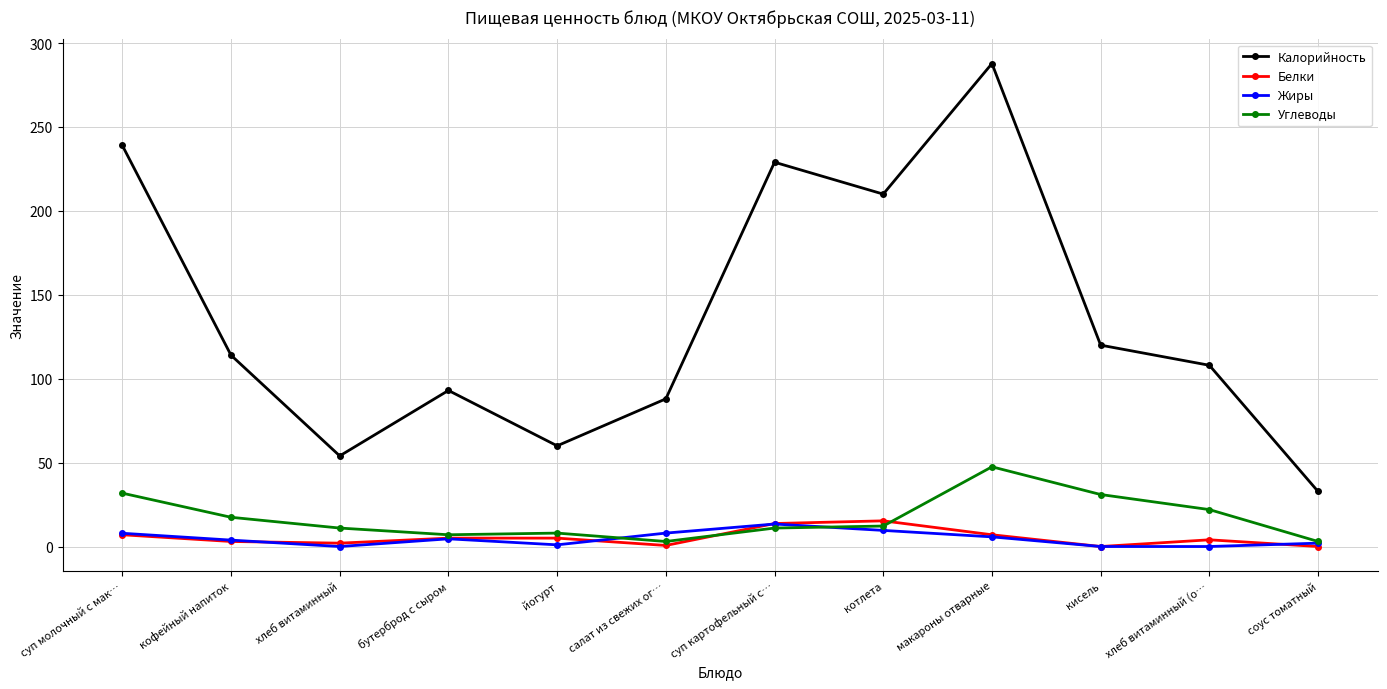

What is the difference between the maximum and minimum values in the Калорийность series?

255.0